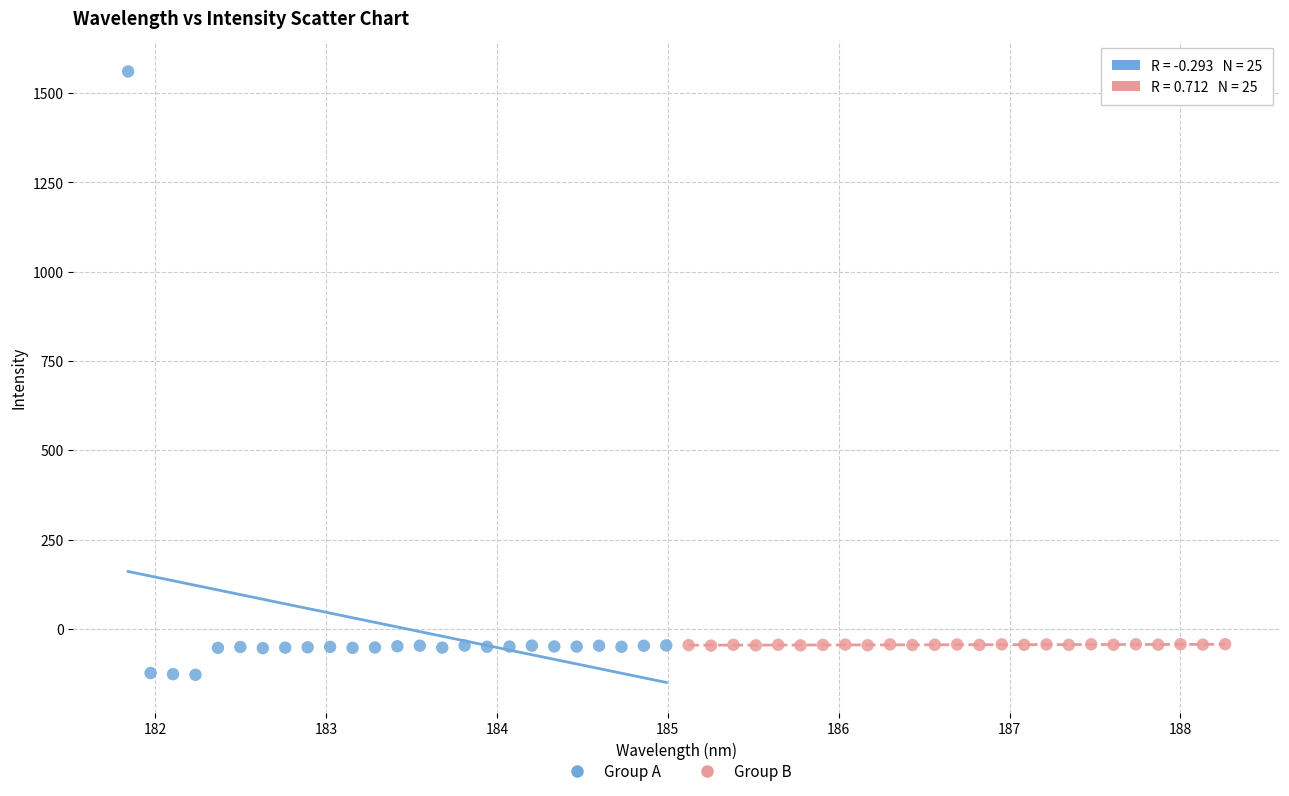

Which series contains the lowest Y value?

Group A